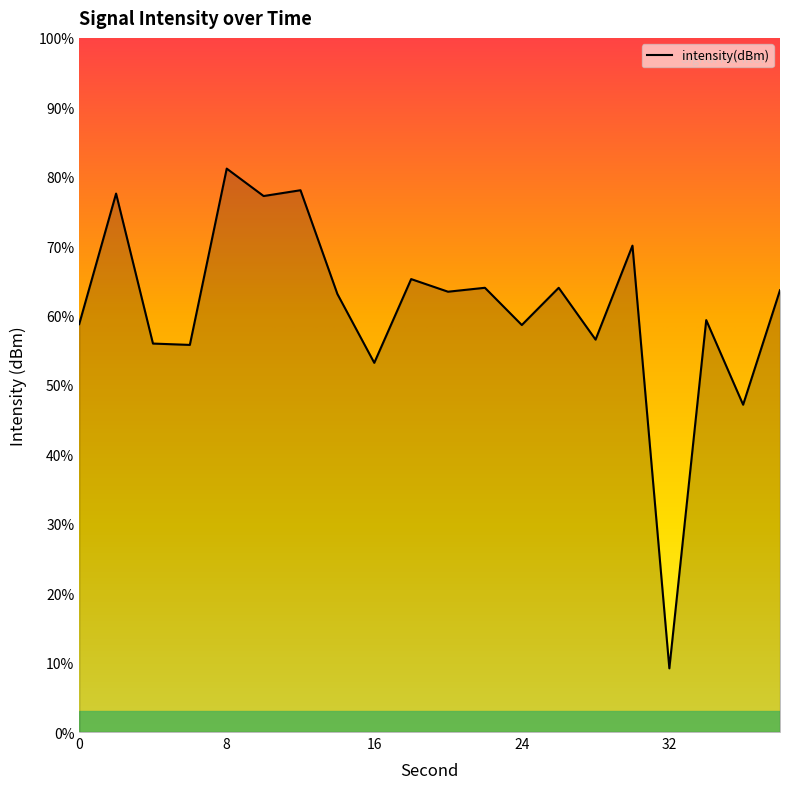

Reading right to left, what are all the values shown in this chart?

38=-131.4	36=-138.8	34=-133.3	32=-155.9	30=-128.5	28=-134.6	26=-131.2	24=-133.6	22=-131.2	20=-131.5	18=-130.6	16=-136.1	14=-131.6	12=-124.9	10=-125.3	8=-123.5	6=-134.9	4=-134.8	2=-125.1	0=-133.6